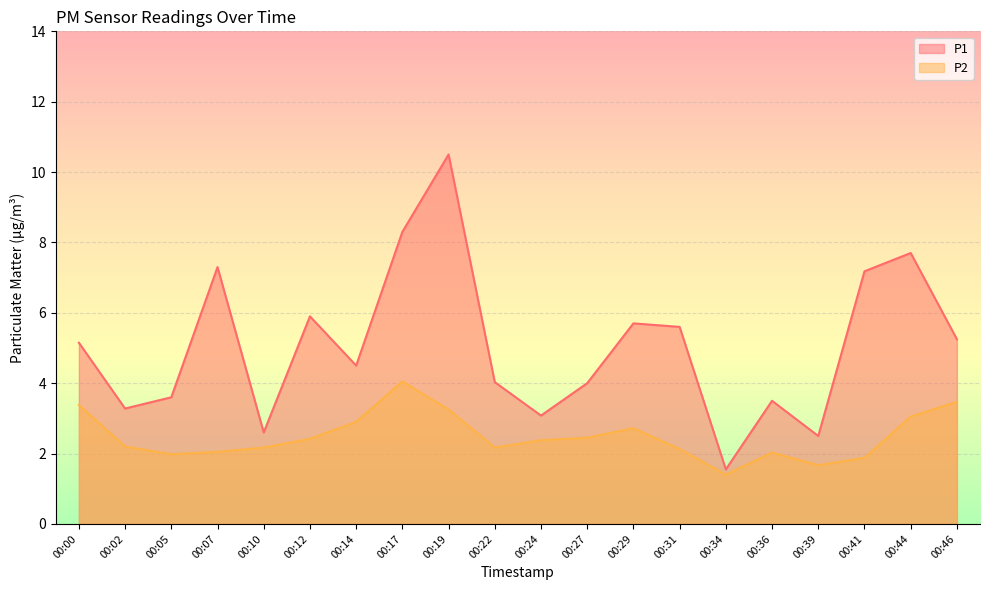

Which has a higher value, 00:10 or 00:39?

00:10